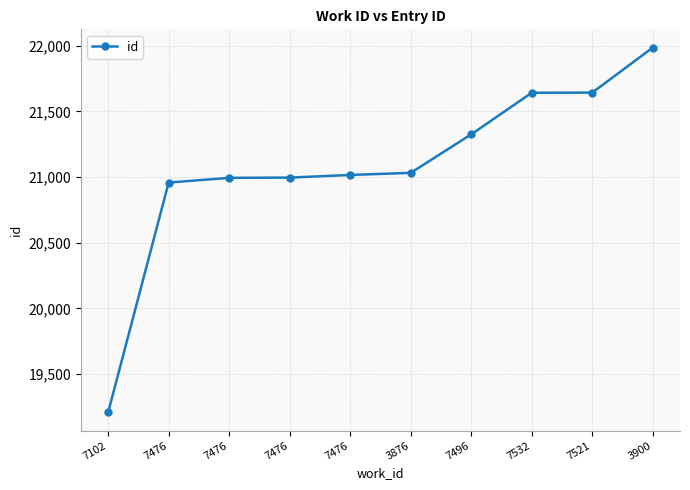

How many lines are shown in the chart?

1